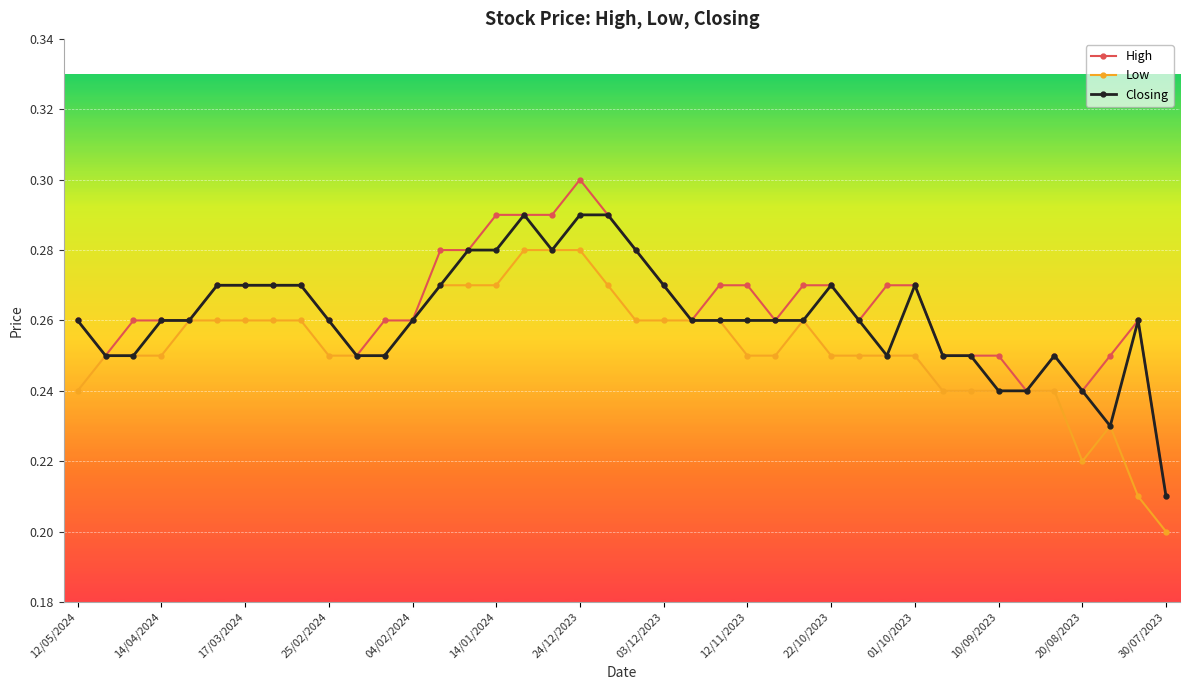

How many High values are between 0 and 1?

40